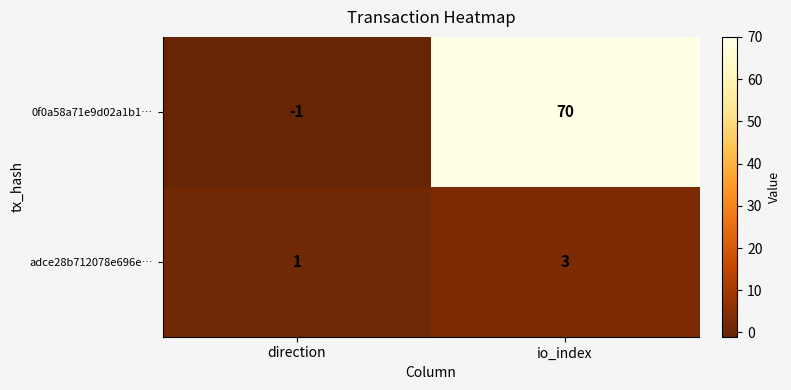

At which category does the chart reach its peak across all series?

io_index